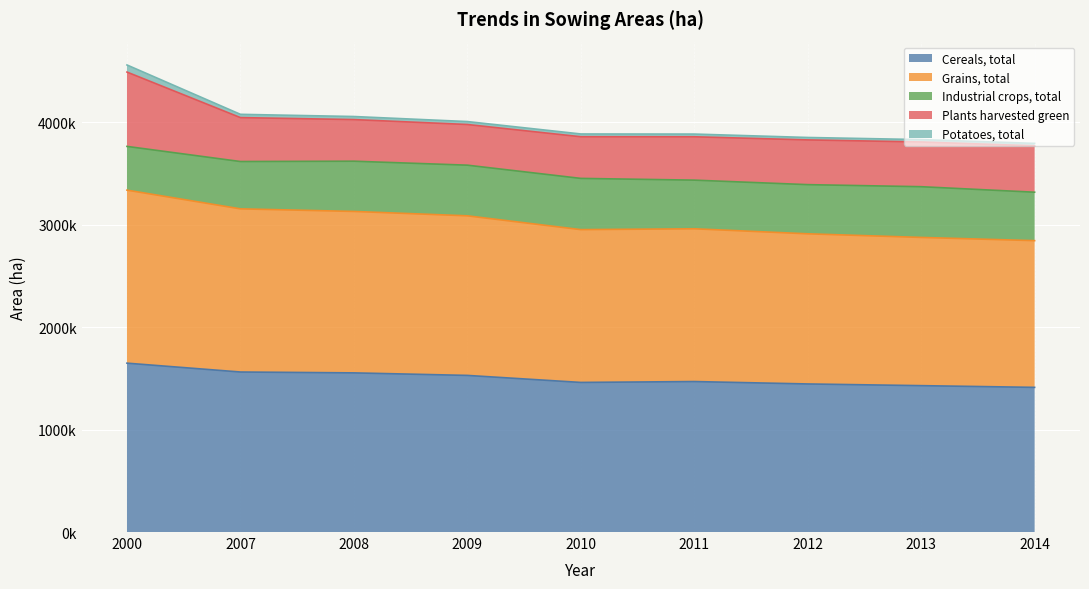

Which series has the widest spread of values?

Plants harvested green